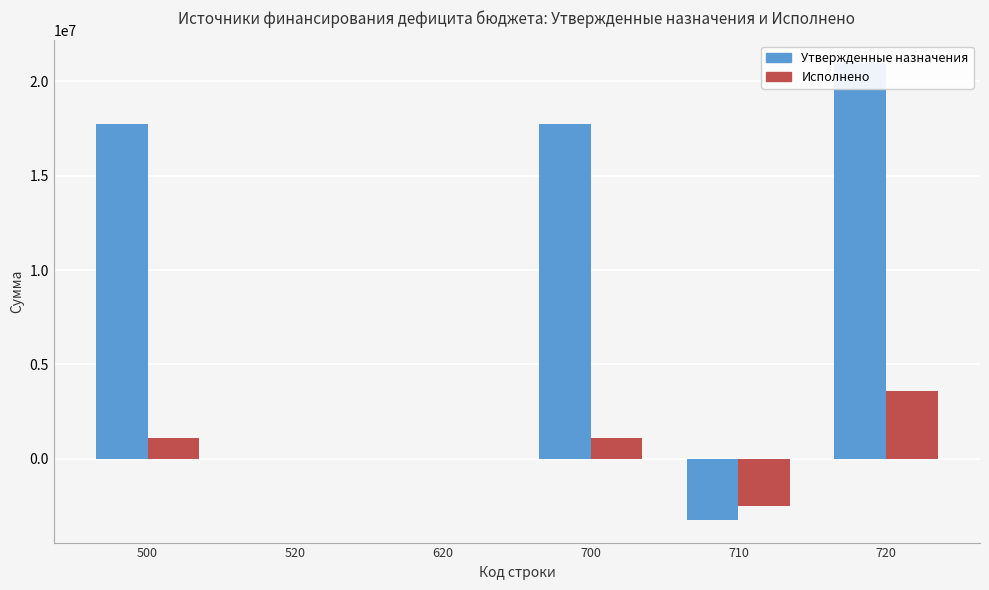

Does the chart contain stacked bars?

No